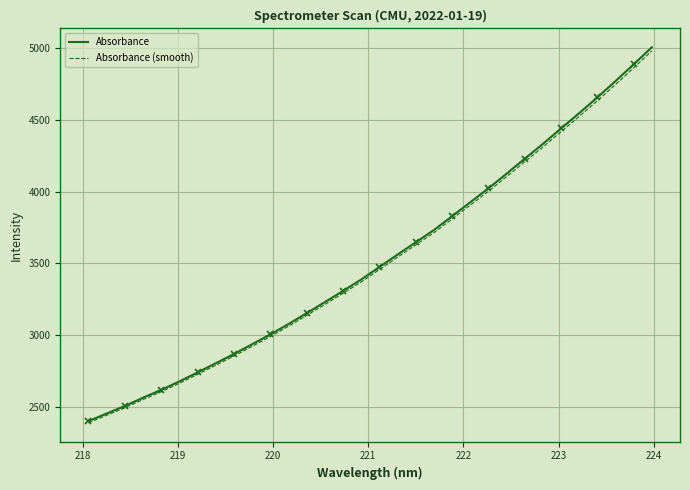

Reading right to left, list all the values displayed in this chart.

Absorbance: 5003.0	4884.0	4767.9	4654.4	4545.1	4438.4	4331.3	4228.2	4124.4	4022.1	3925.5	3828.5	3732.4	3647.3	3562.1	3475.2	3388.8	3309.3	3231.7	3154.8	3079.3	3007.1	2938.8	2870.8	2806.8	2742.9	2680.8	2621.3	2567.4	2509.5	2457.0	2404.8
Absorbance (smooth): 4978.0	4859.6	4744.1	4631.1	4522.4	4416.2	4309.6	4207.1	4103.7	4002.0	3905.8	3809.4	3713.8	3629.0	3544.3	3457.9	3371.8	3292.7	3215.5	3139.1	3063.9	2992.0	2924.1	2856.5	2792.8	2729.2	2667.4	2608.2	2554.6	2497.0	2444.8	2392.8